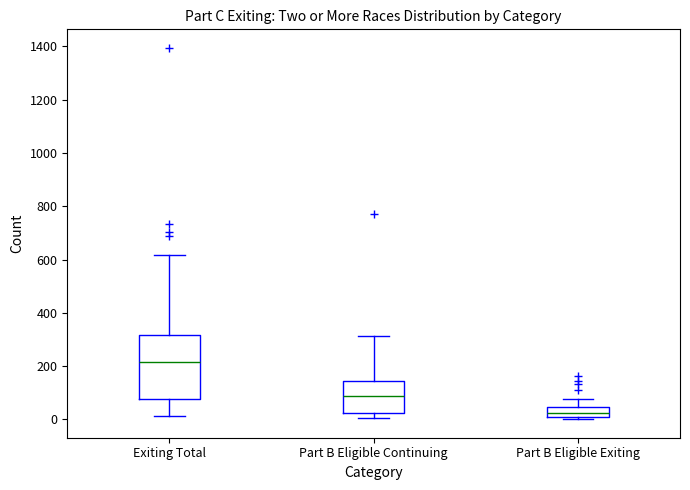

Where is the upper edge of the box for Part B Eligible Continuing on the y-axis? The values are not printed on the chart, so give them approximately, as read against the axis.

140